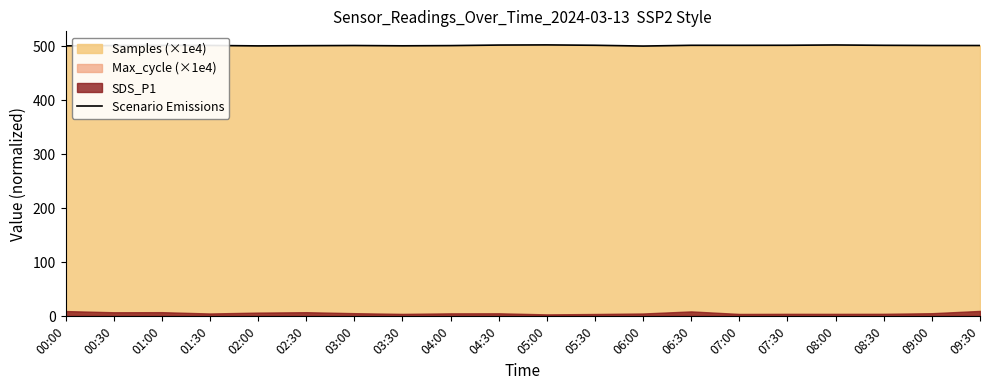

True or false: the data has more than 2 interior local peaks.

True